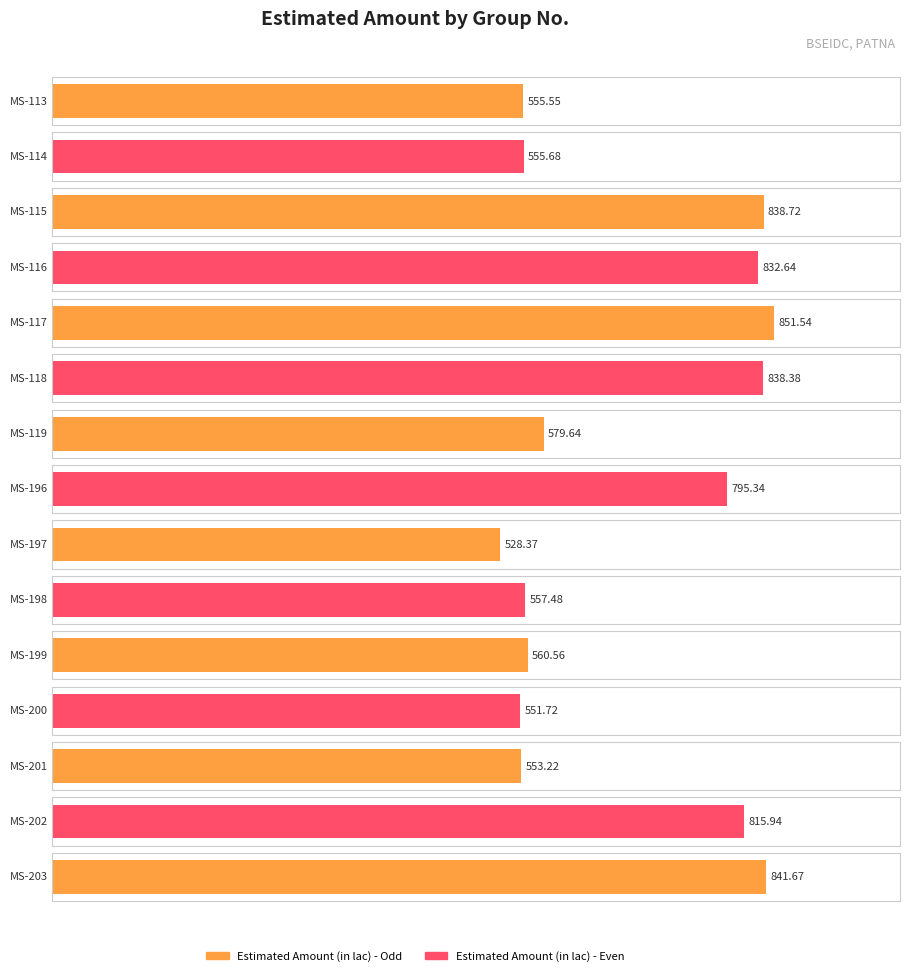

Is it true that the value at MS-118 is 1233.6?

False